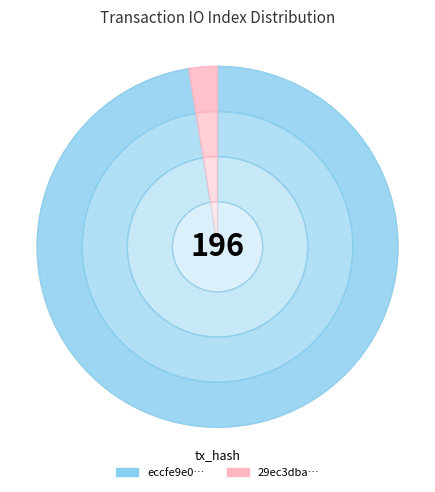

To the nearest percent, what is the combined percentage of tx_index_5 and tx_index_191?

100%